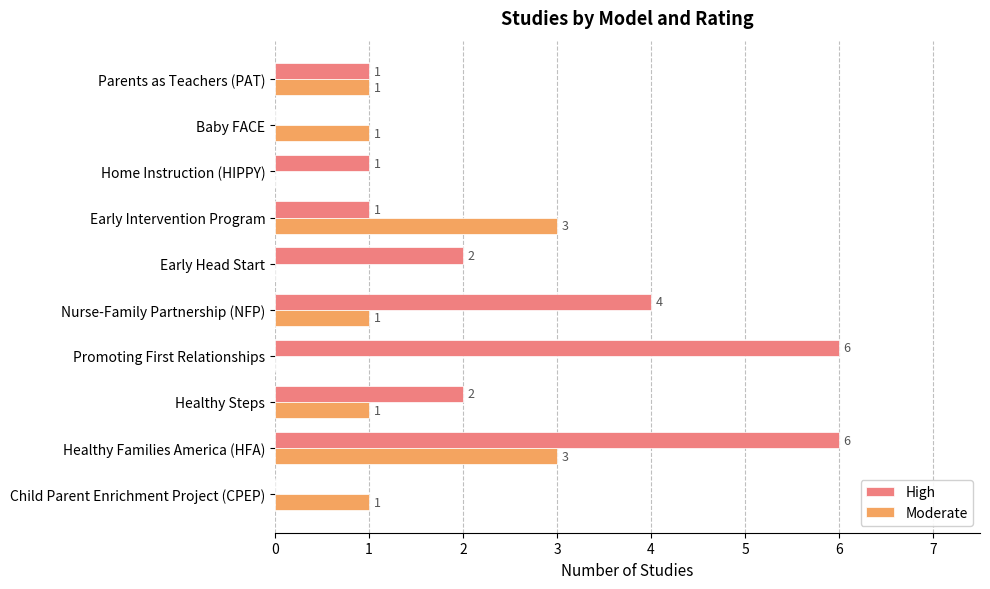

Which series changed the most between Healthy Steps and Promoting First Relationships?

High